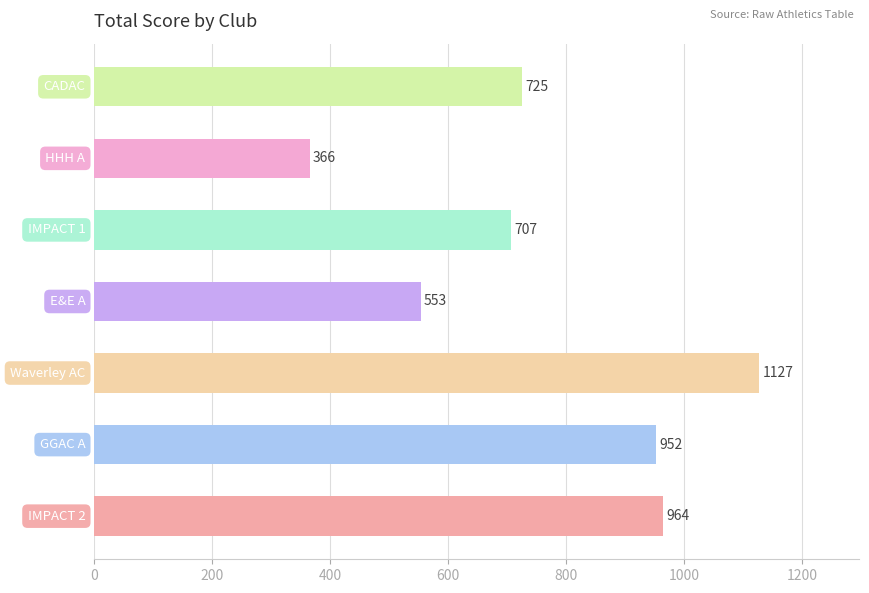

Does the chart contain any negative values?

No